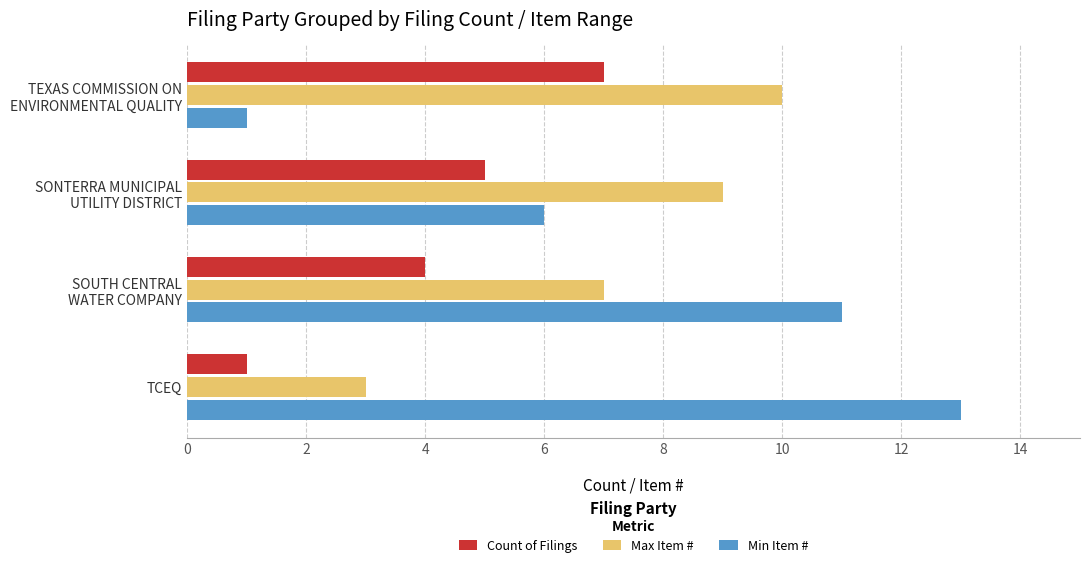

At how many categories does at least one series exceed 8?

4